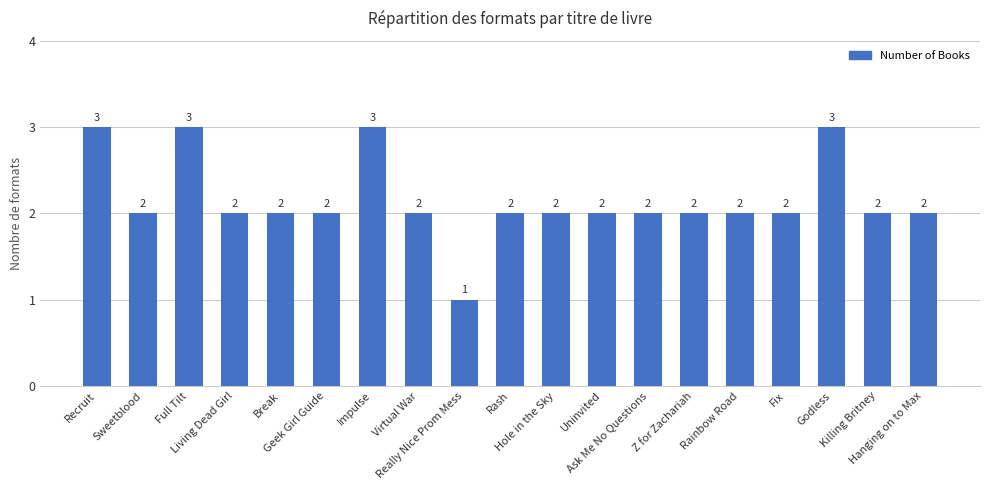

How many values are between 2 and 3?

18